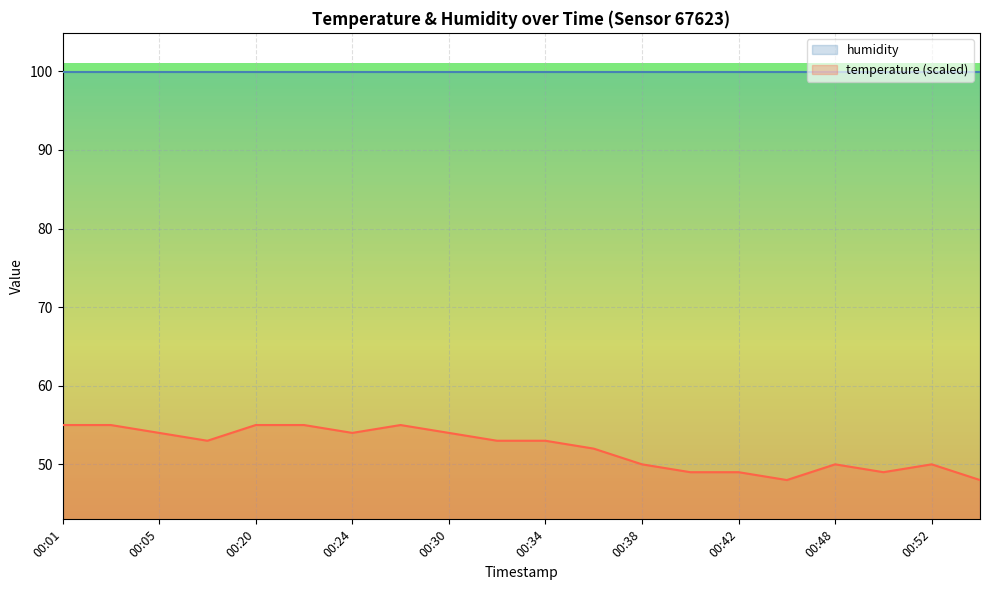

What is the difference between the maximum and second lowest values?

7